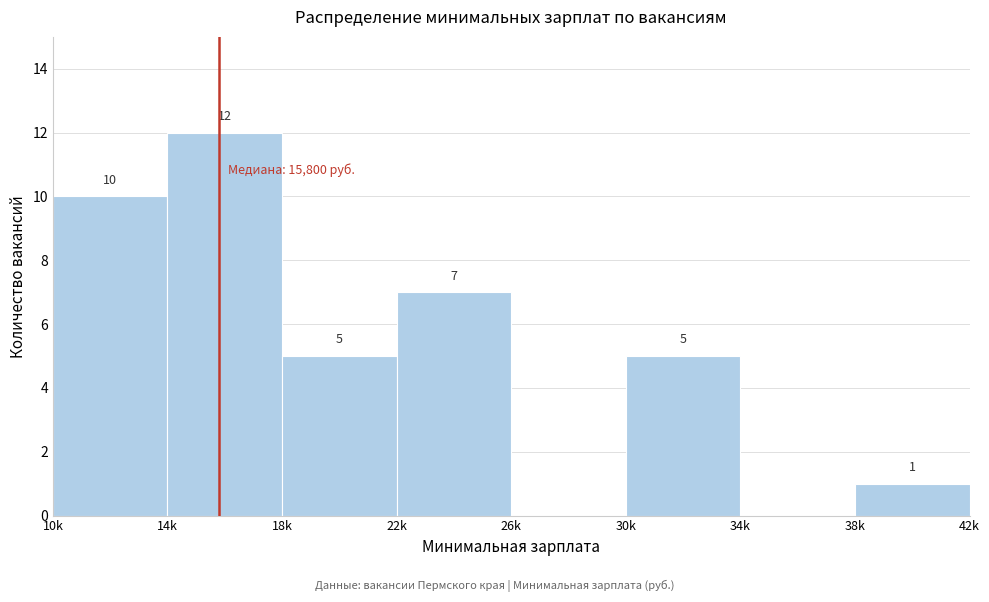

Reading left to right, transcribe all the data shown in this chart.

10k=10	14k=12	18k=5	22k=7	26k=0	30k=5	34k=0	38k=1